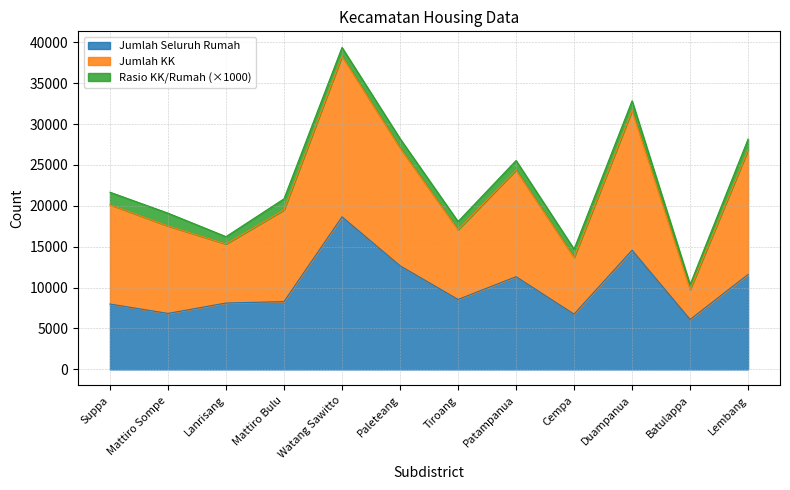

What is the label of the 1st point from the left?

Suppa